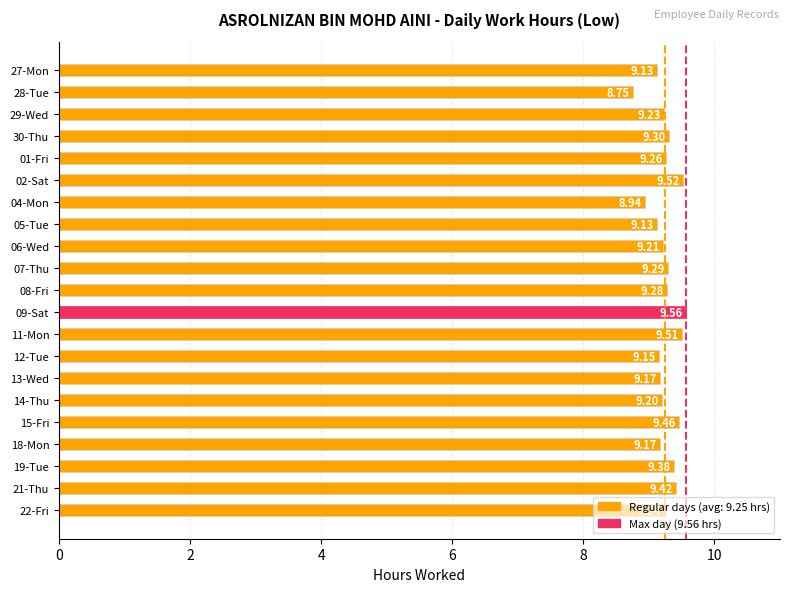

Which category has the highest value across all series?

09-Sat